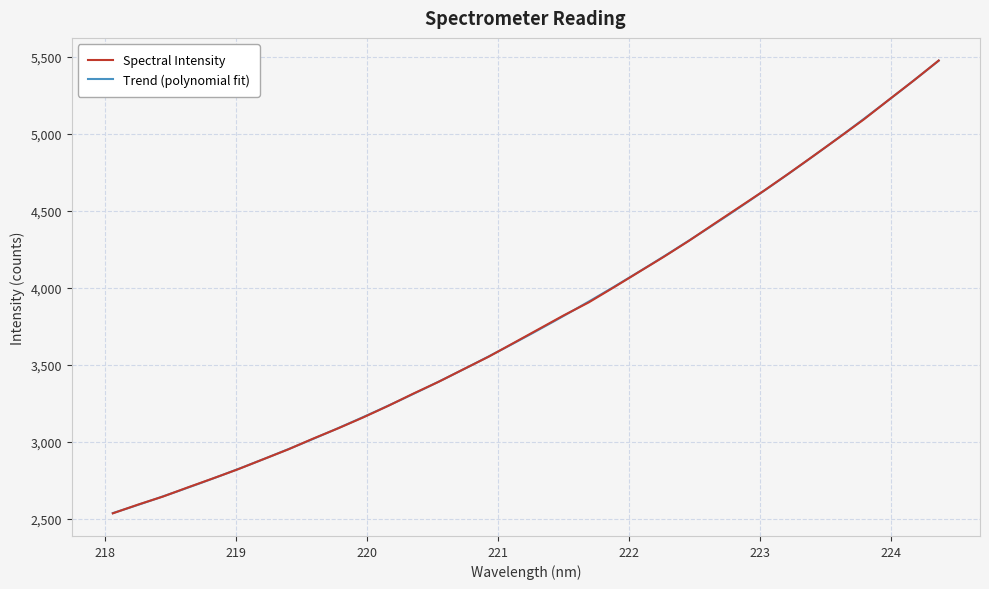

Approximately how many times larger is the value at 220.3533 compared to 223.9802?

0.6